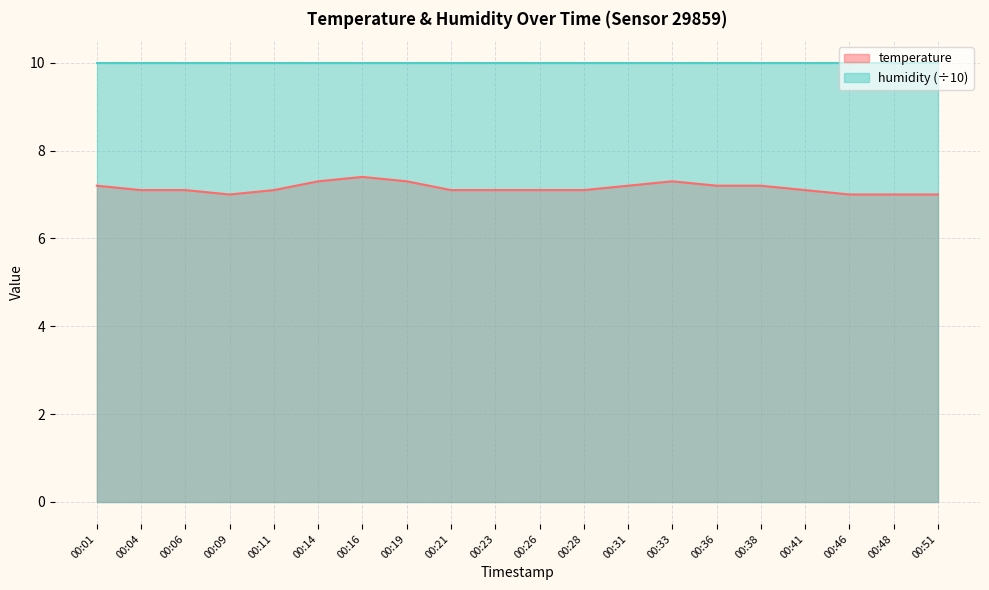

Is it true that the value at 00:46 is 7.0?

True